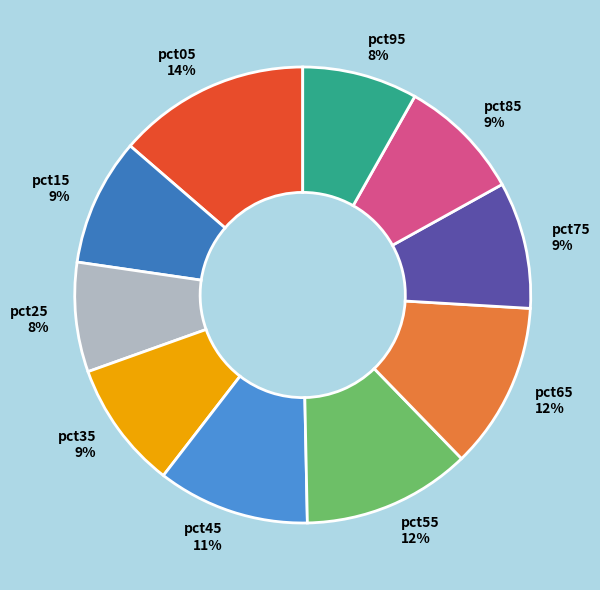

What percentage is the pct85 slice, to the nearest percent?

9%